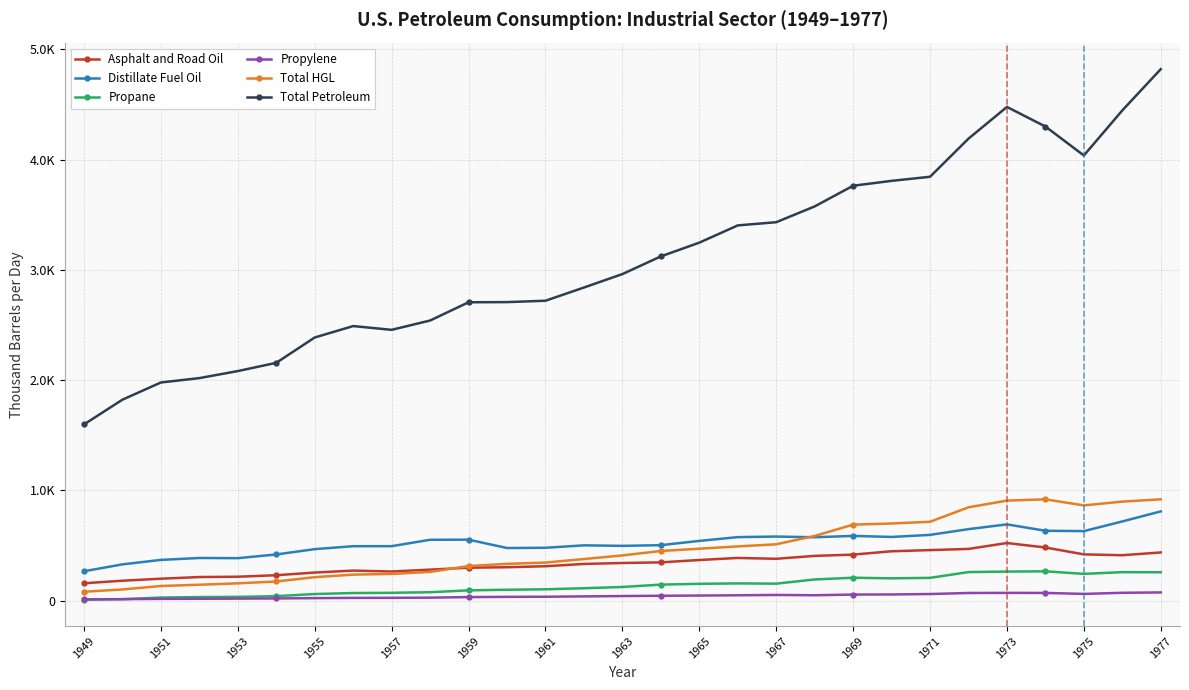

What is the maximum value for Propylene?

73.6